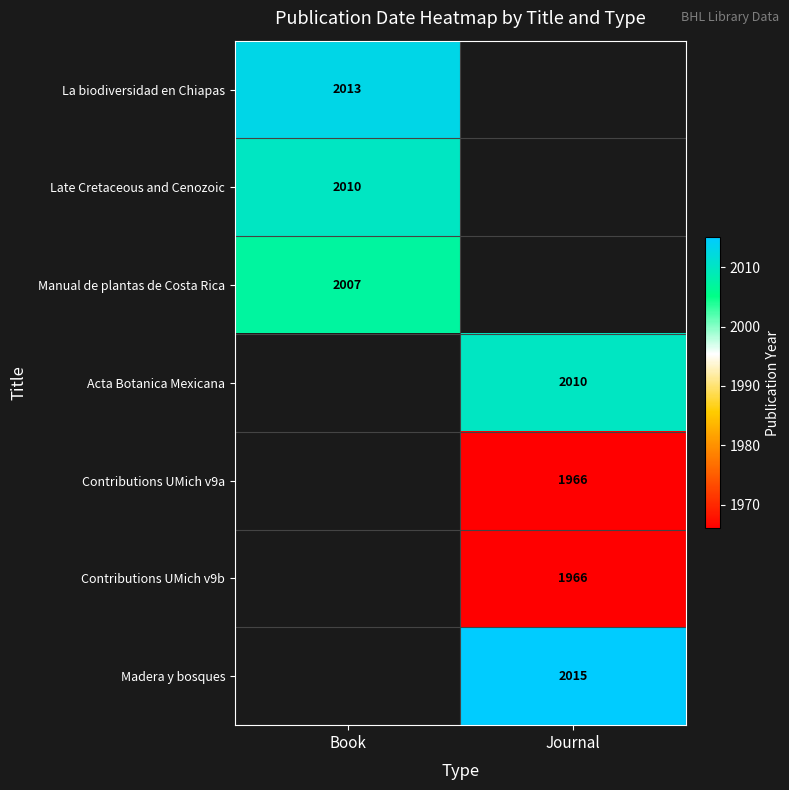

Which category has the lowest value across all series?

Journal